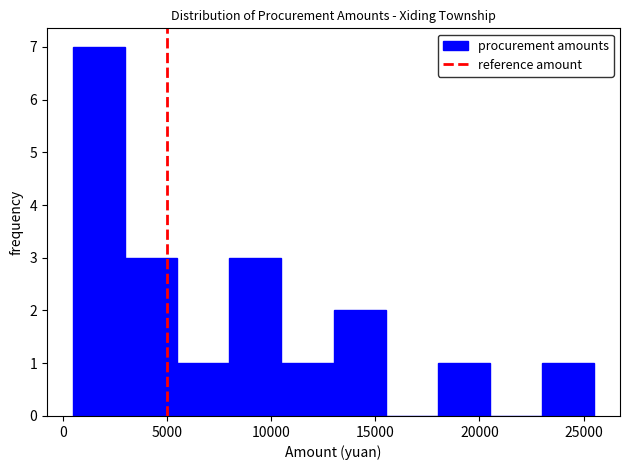

What is the height of the bar covering 500 to 3000 on the x-axis? The values are not printed on the chart, so give them approximately, as read against the axis.

7